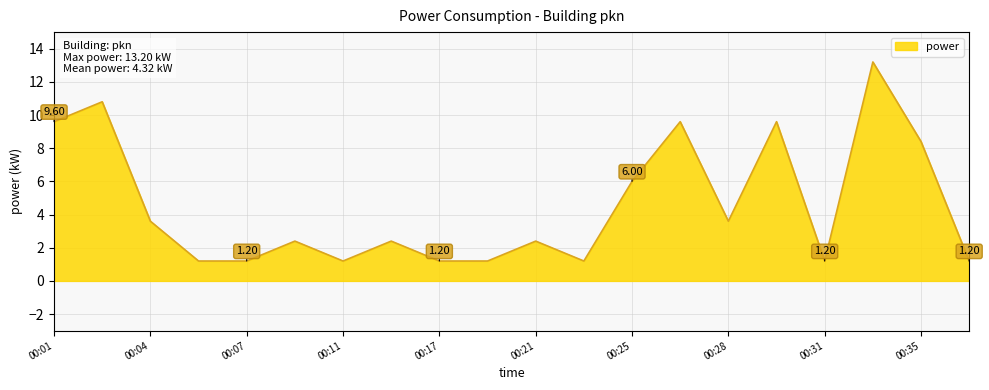

Is this an area chart (filled region under the line)?

Yes